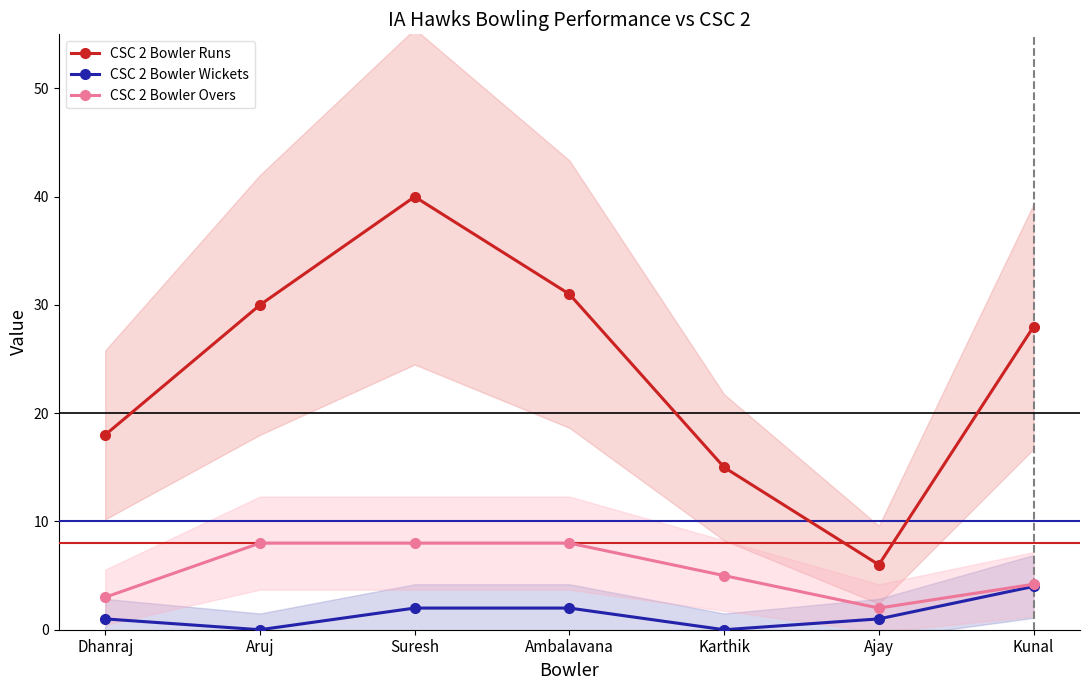

How many distinct data groups are displayed?

3